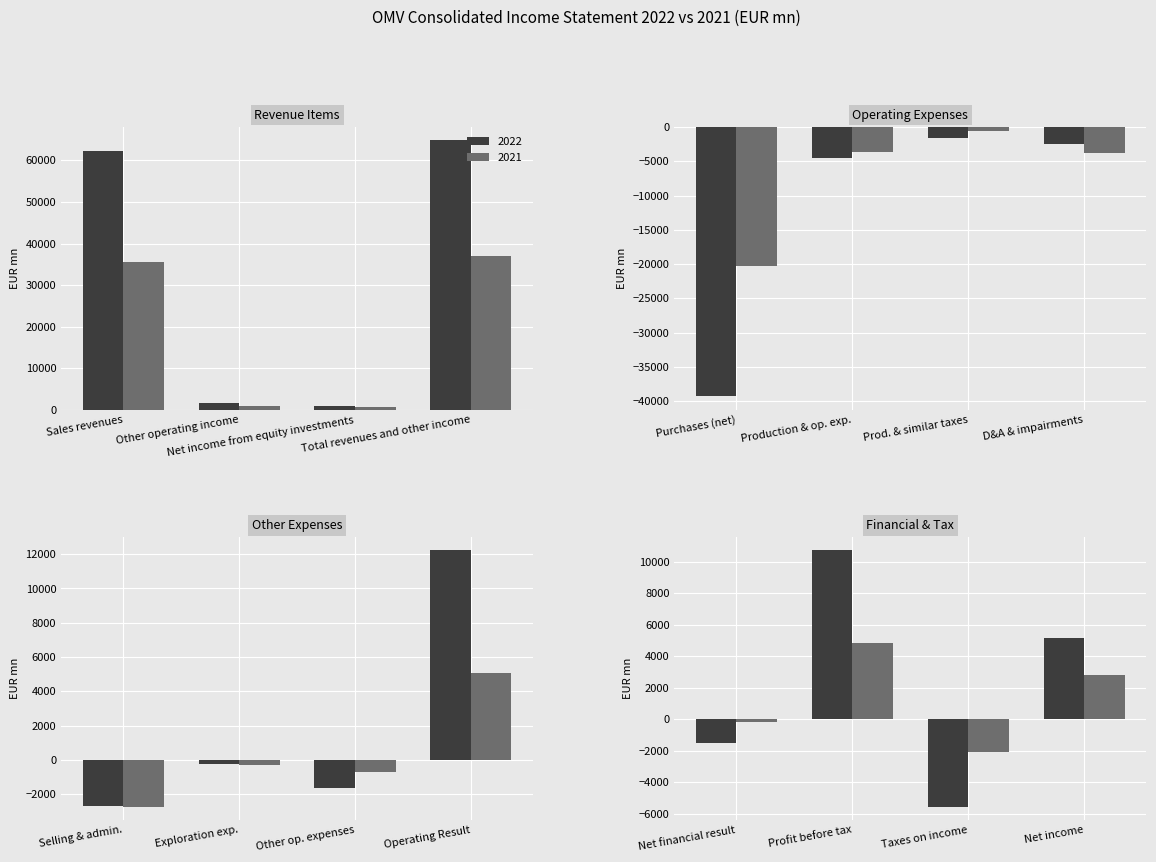

What is the greatest value displayed?

64811